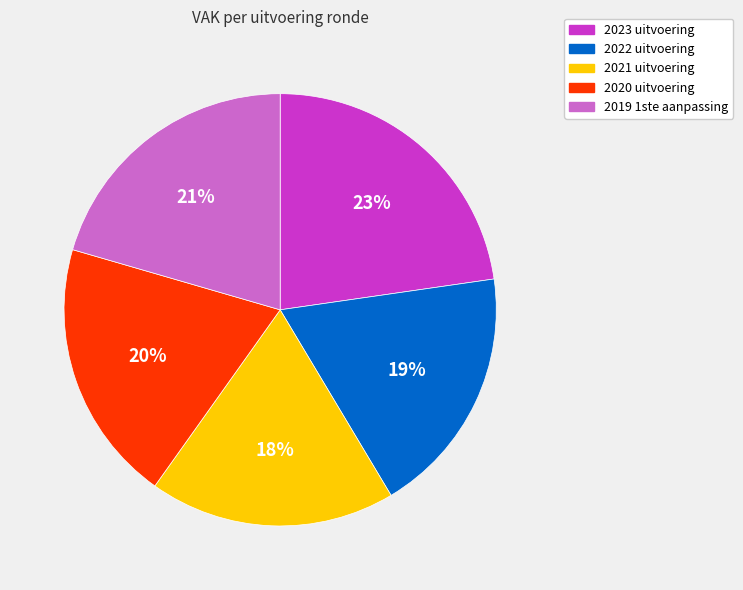

To the nearest percent, what is the difference between the 2023 uitvoering and 2020 uitvoering slice percentages?

3%